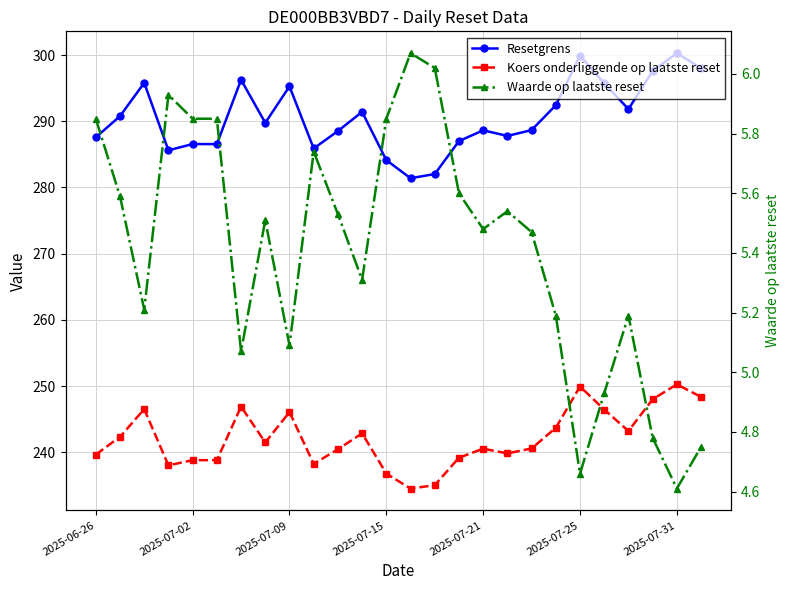

In Koers onderliggende op laatste reset, how many points are lower than both neighbors (excluding endpoints)?

7